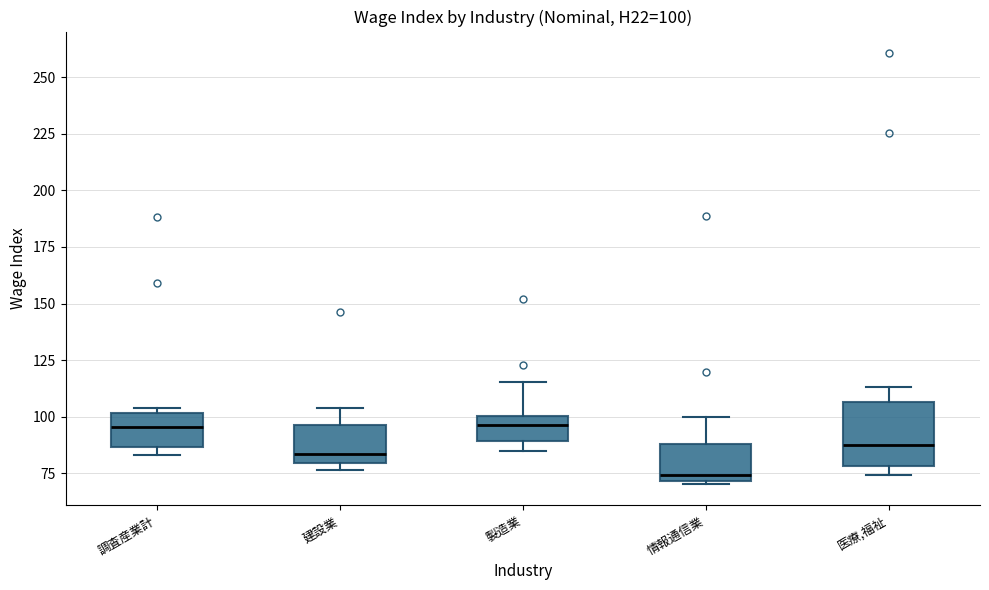

Which box is the tallest, from its lower edge to its upper edge?

医療,福祉